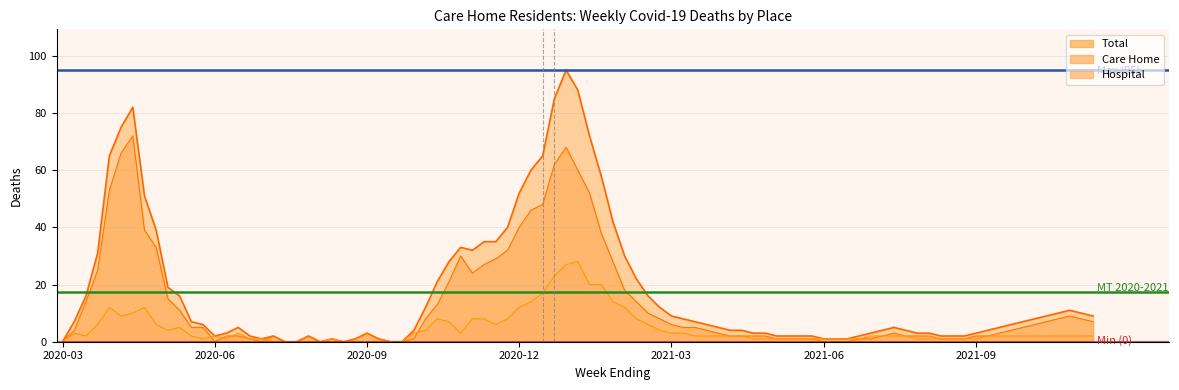

What is the highest value of the Mean 2020-2021 (17) series?

17.4